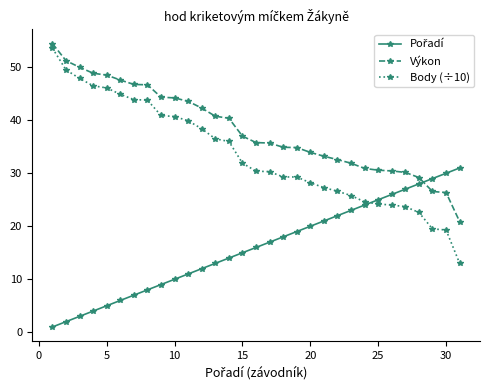

Which series has the widest spread of values?

Body (÷10)